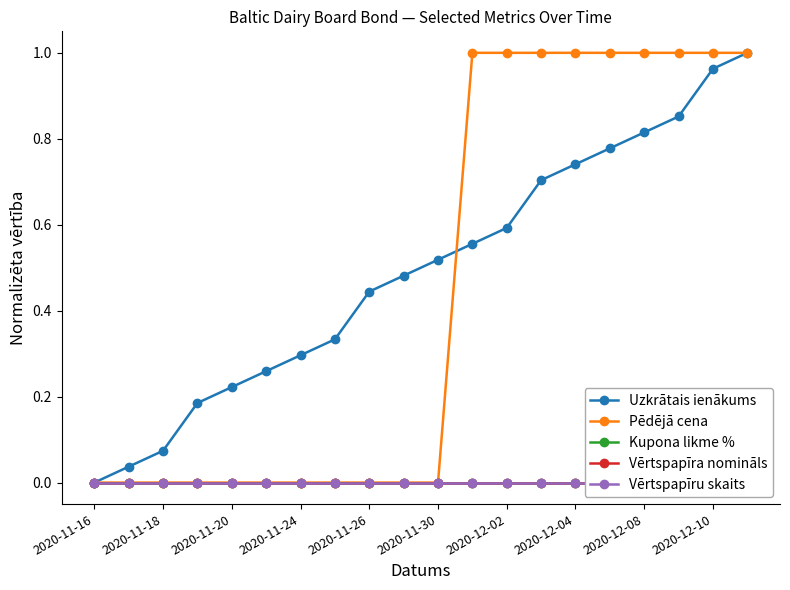

True or false: Pēdējā cena and Vērtspapīru skaits intersect in this chart.

False